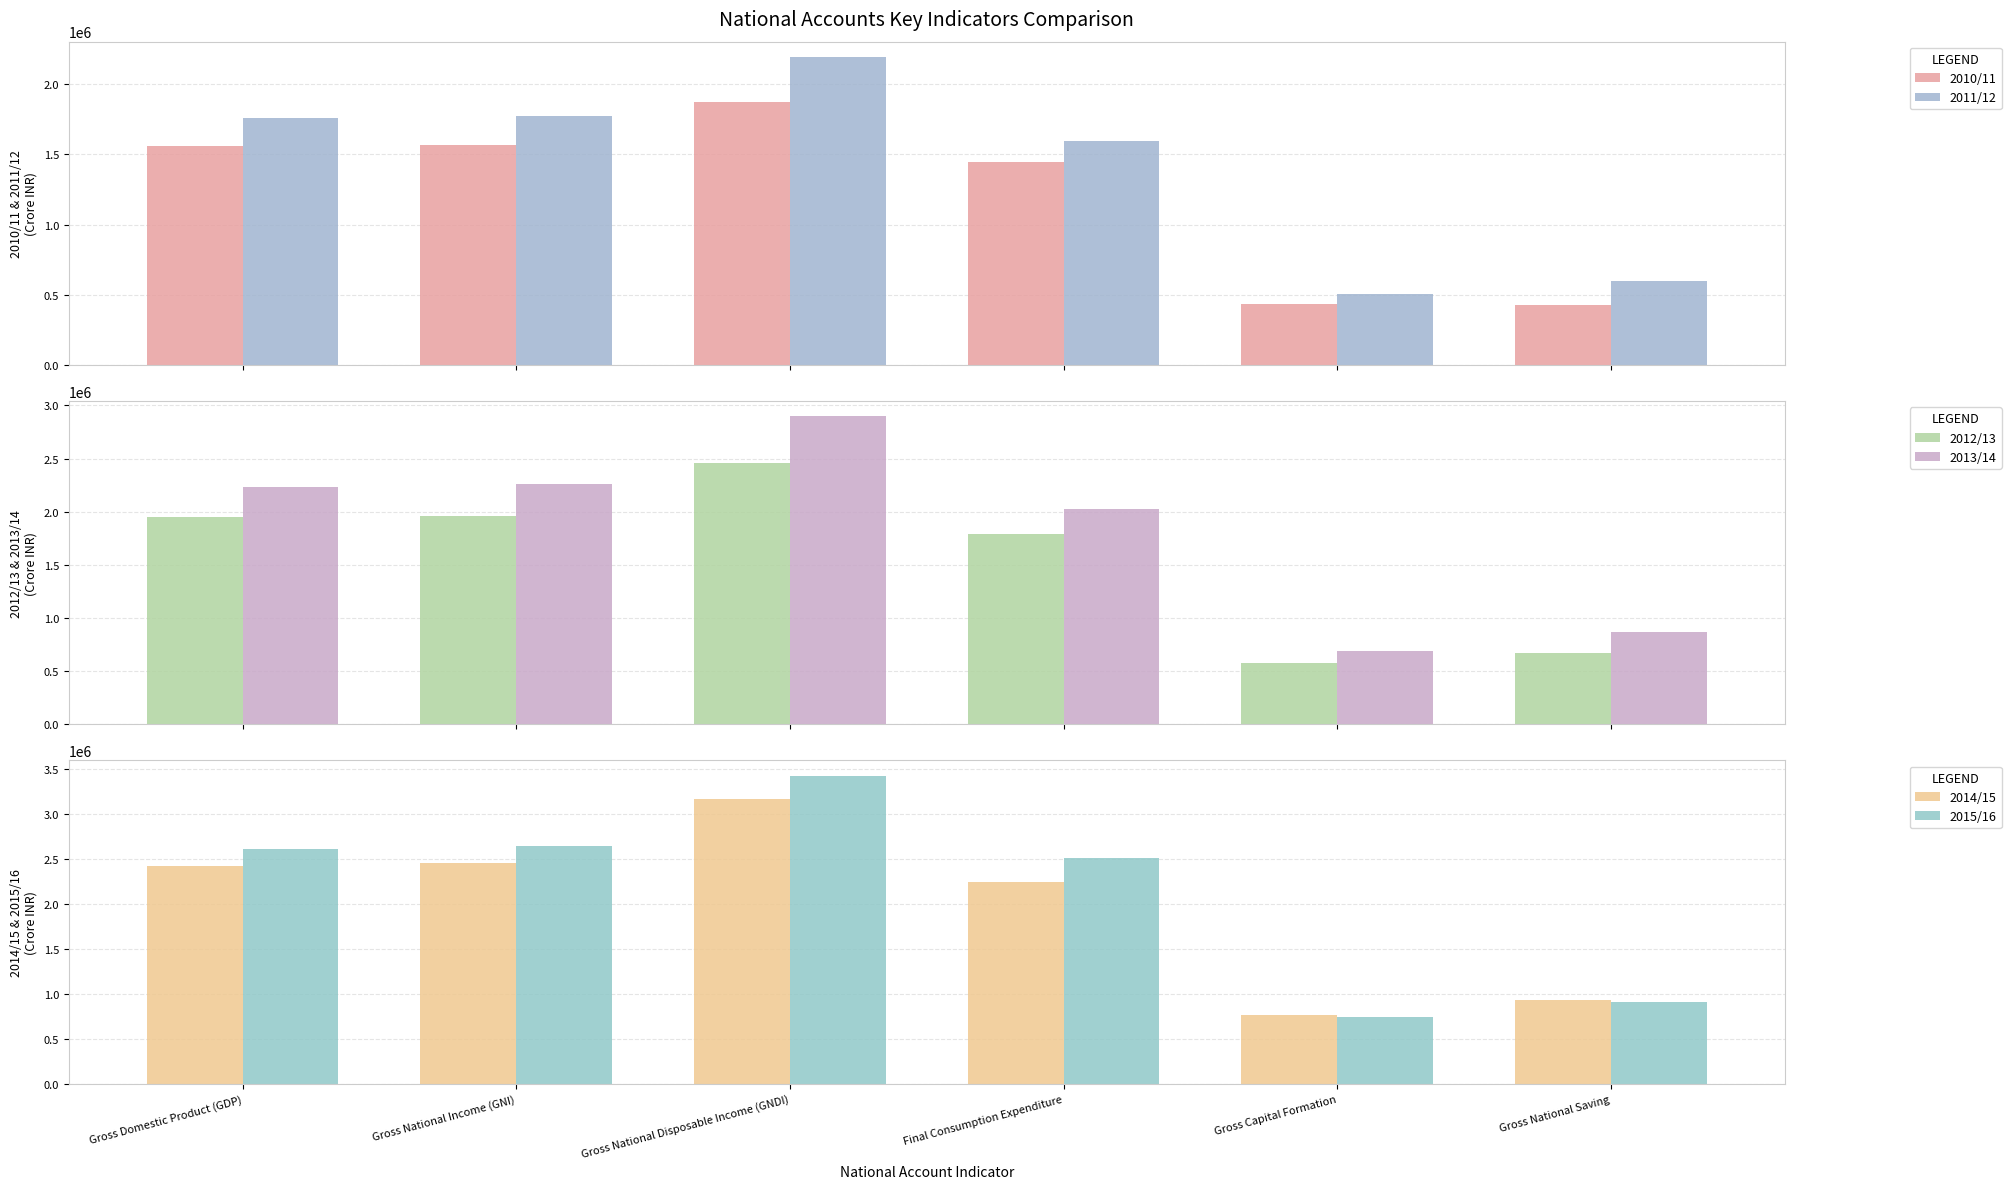

Which series has the largest range (max minus min)?

2015/16